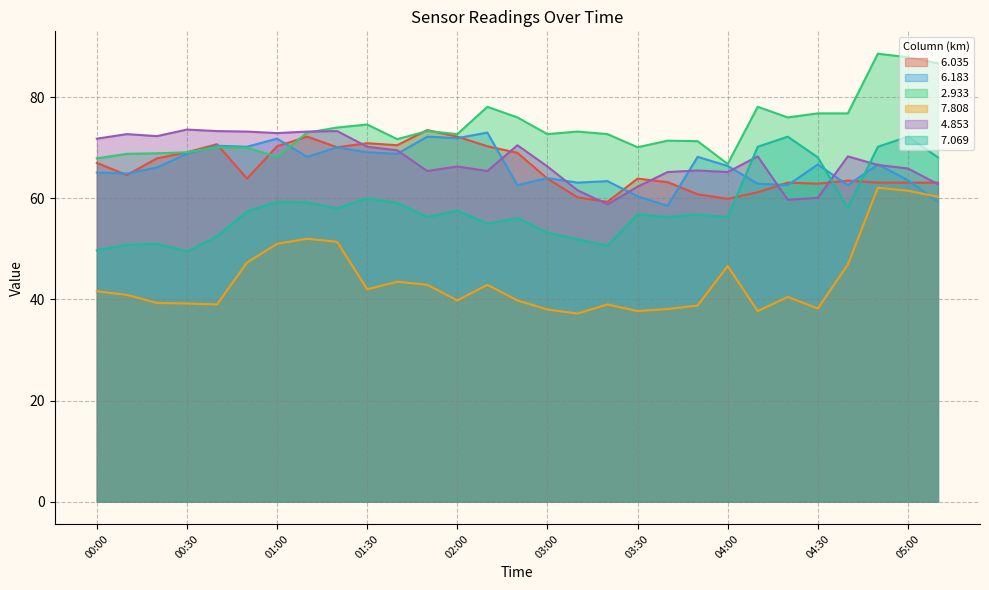

How many lines are shown in the chart?

6